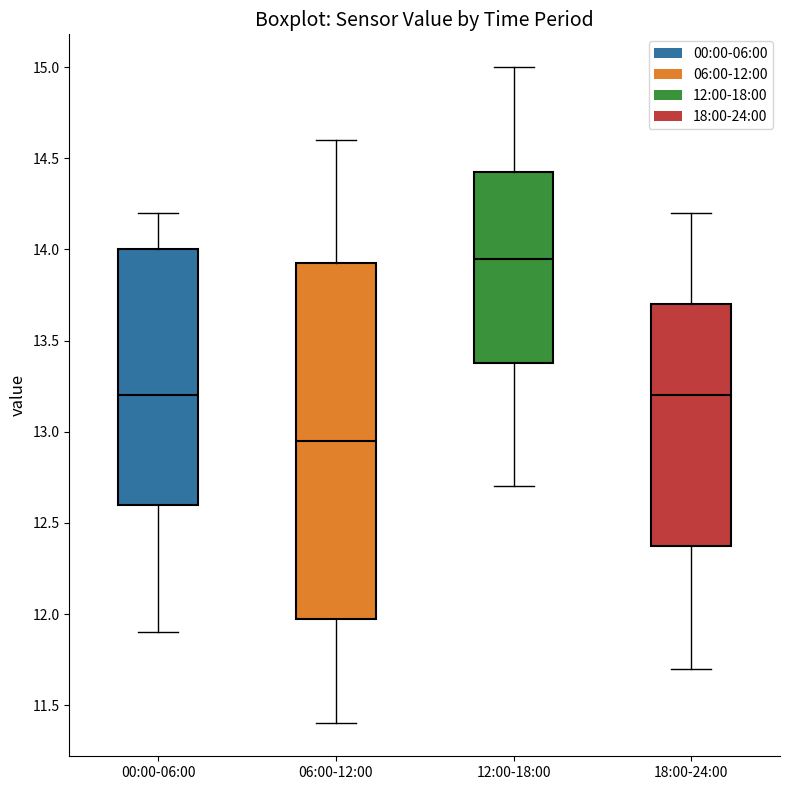

Reading left to right, transcribe this box plot: for each box, give where its median line is, the range the box spans, and where its two whiskers end, as read against the y-axis. The values are not printed on the chart, so give them approximately, as read against the axis.

00:00-06:00: median 13.20, box 12.60 to 14.00, whiskers 11.90 to 14.20
06:00-12:00: median 12.95, box 12.00 to 13.95, whiskers 11.40 to 14.60
12:00-18:00: median 13.95, box 13.40 to 14.45, whiskers 12.70 to 15.00
18:00-24:00: median 13.20, box 12.40 to 13.70, whiskers 11.70 to 14.20